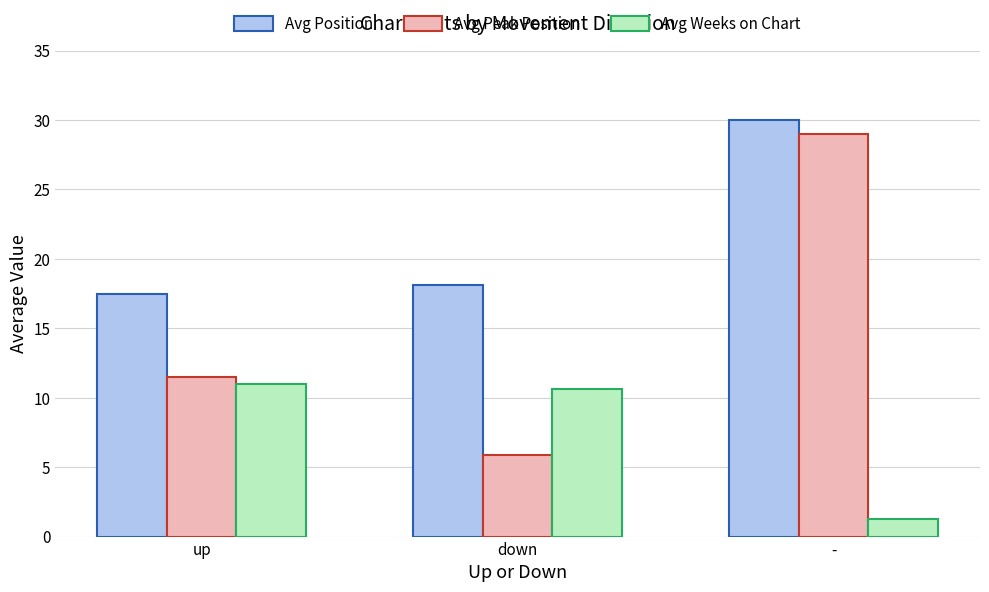

How many bars are there in each group?

3